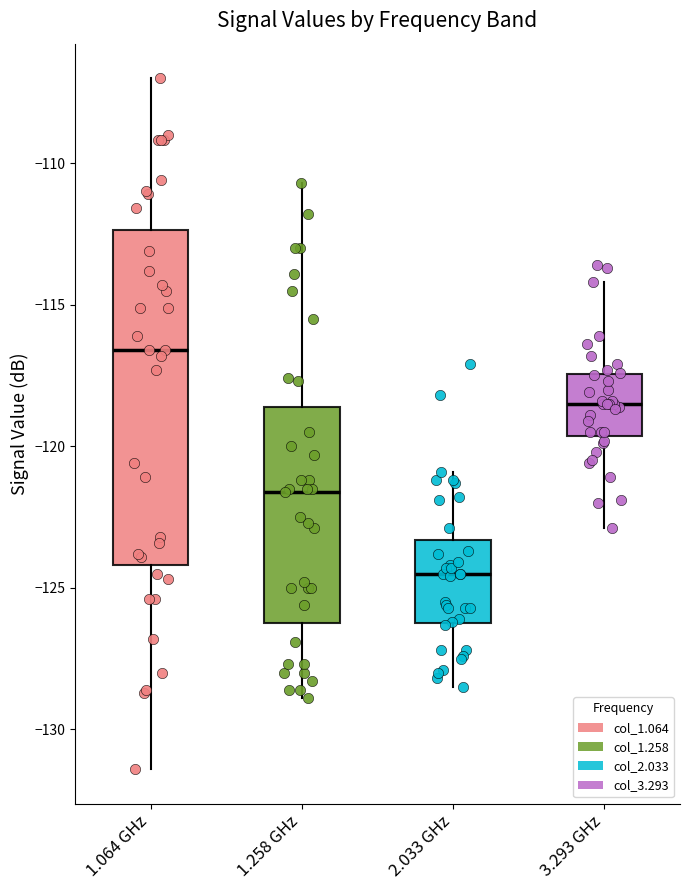

Where is the lower edge of the box for 1.258 GHz on the y-axis? The values are not printed on the chart, so give them approximately, as read against the axis.

-126.0